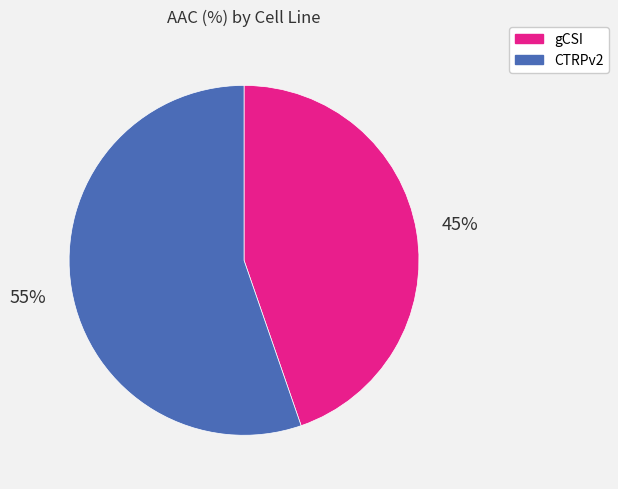

Count the number of slices in the pie.

2